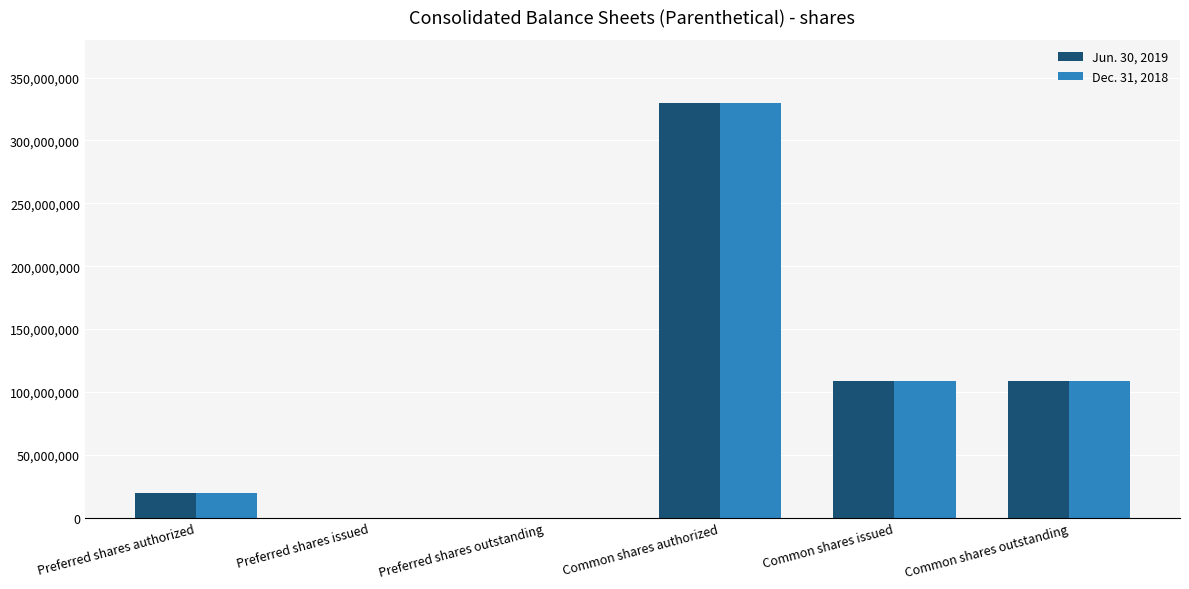

What is the total value across all series at Common shares authorized?

660000000